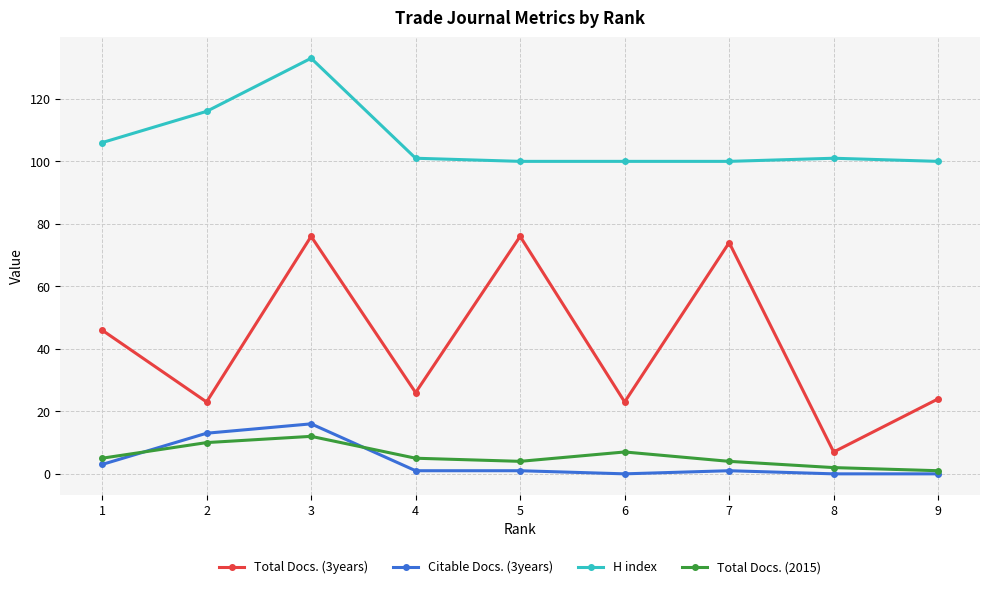

True or false: Total Docs. (2015) has more than 0 points higher than both neighbors.

True